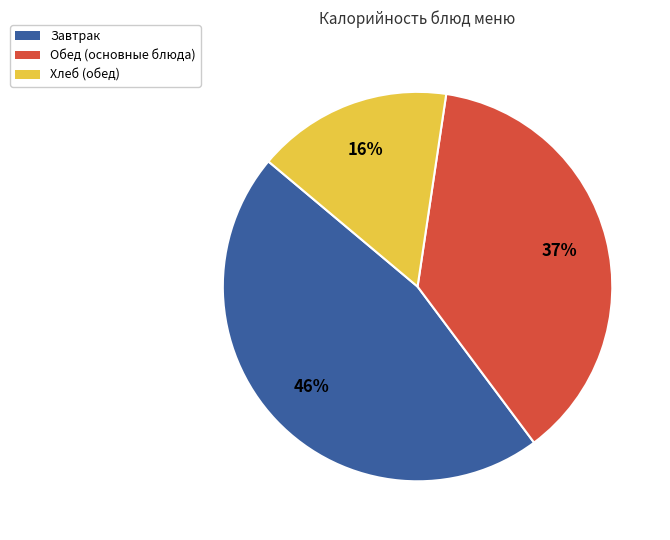

To the nearest percent, what is the difference between the largest and smallest slice percentages?

30%